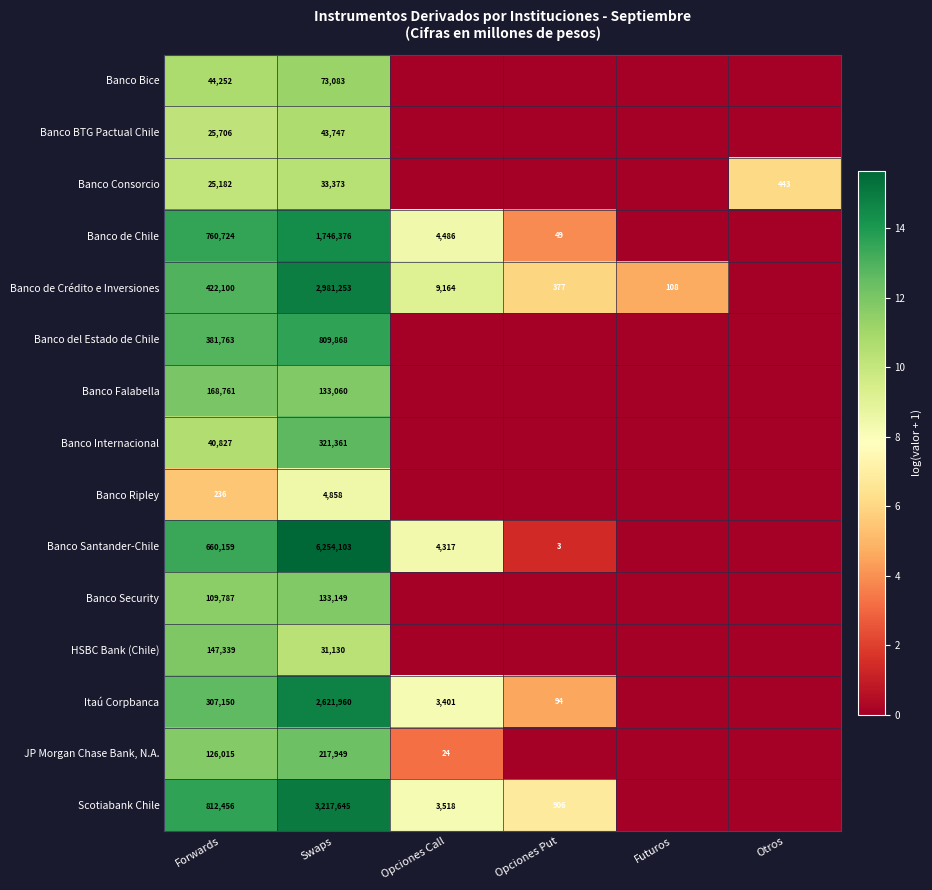

Is it true that Banco de Chile equals 2844213 at Swaps?

False